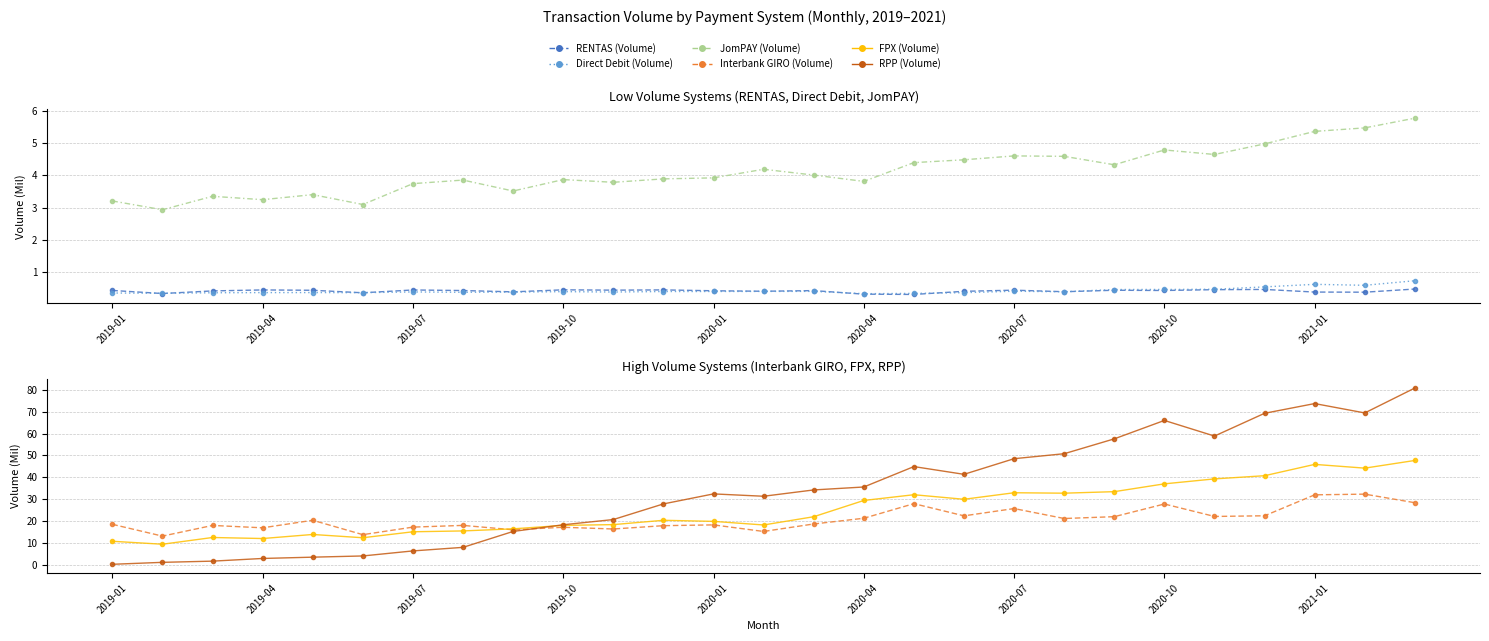

The RPP (Volume) series shows 10.7 at 2019-07. True or false?

False